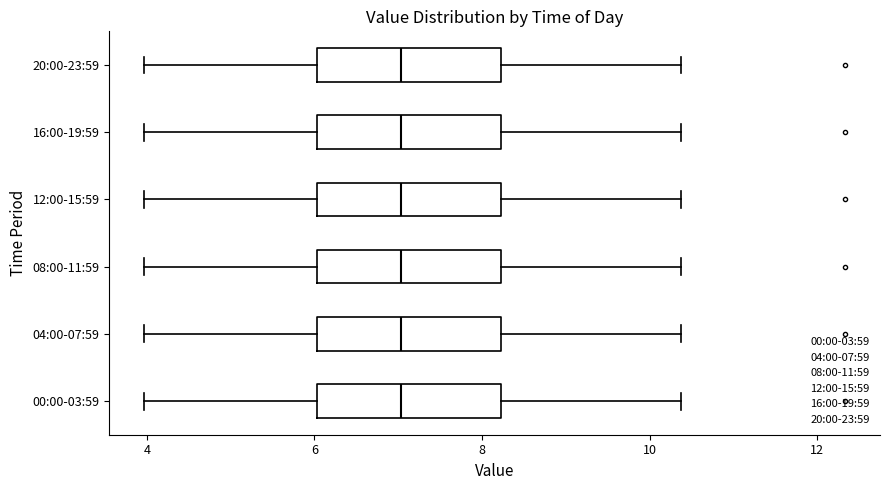

Where does the median line of the box for 20:00-23:59 sit on the x-axis? The values are not printed on the chart, so give them approximately, as read against the axis.

7.0